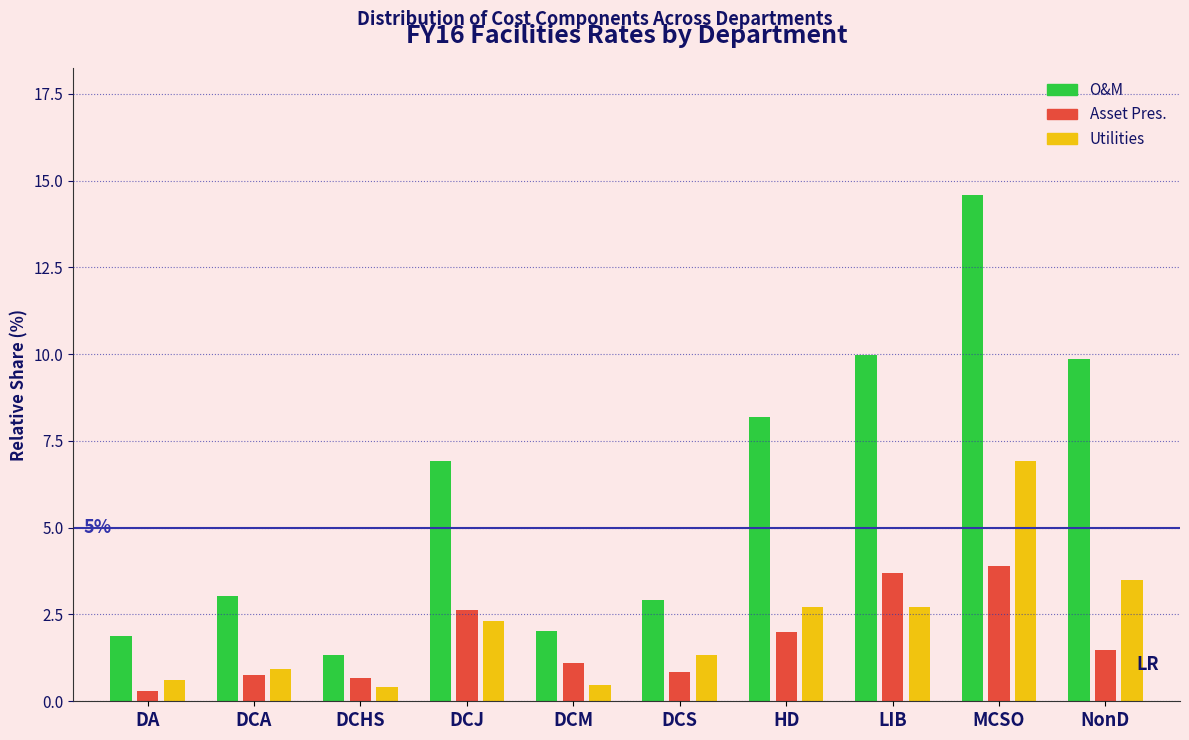

Read the O&M value at DCM.

2.0